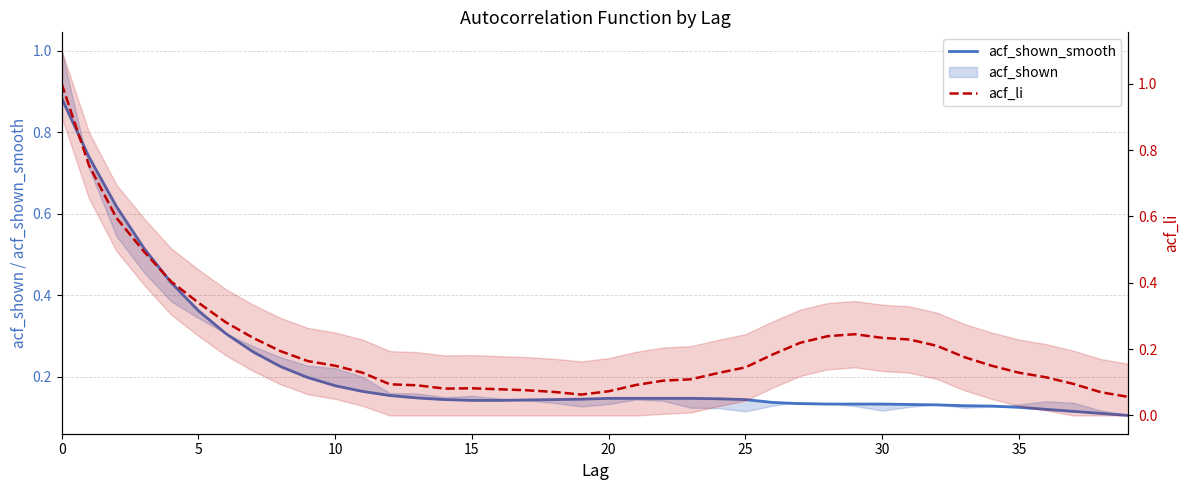

The value of acf_shown_smooth at 25 is 0.1. True or false?

True